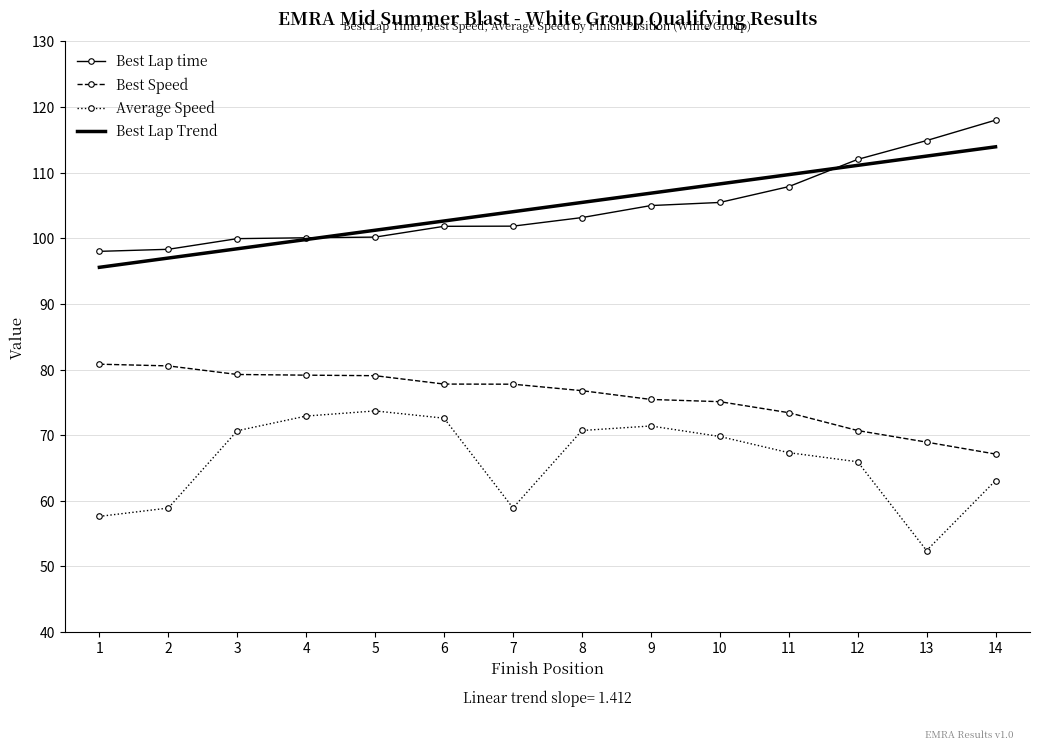

Rank the series by their maximum value, from highest to lowest.

Best Lap time, Best Lap Trend, Best Speed, Average Speed